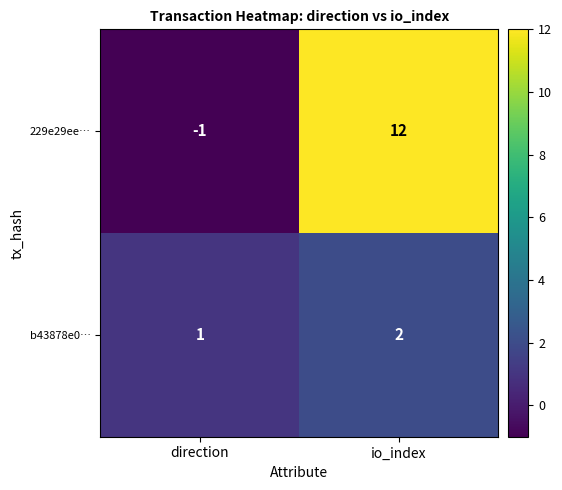

Which category has the highest value in the b43878e0… series?

io_index